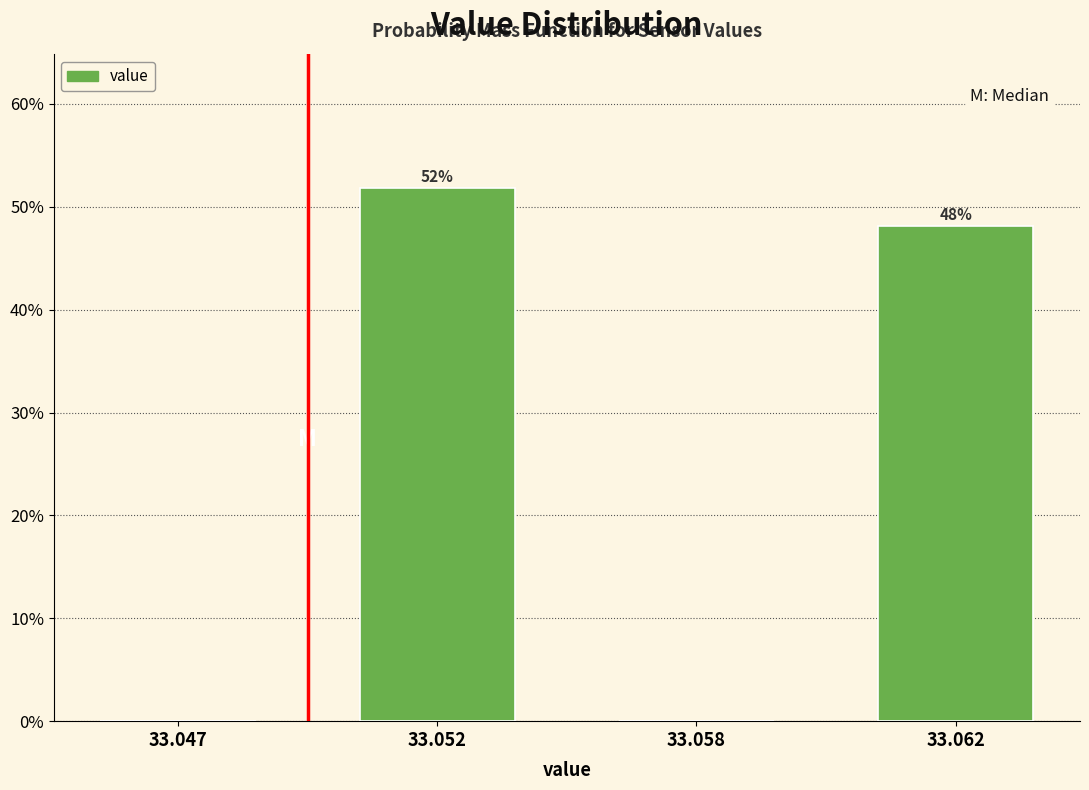

Which has a higher value, 33.052 or 33.058?

33.052